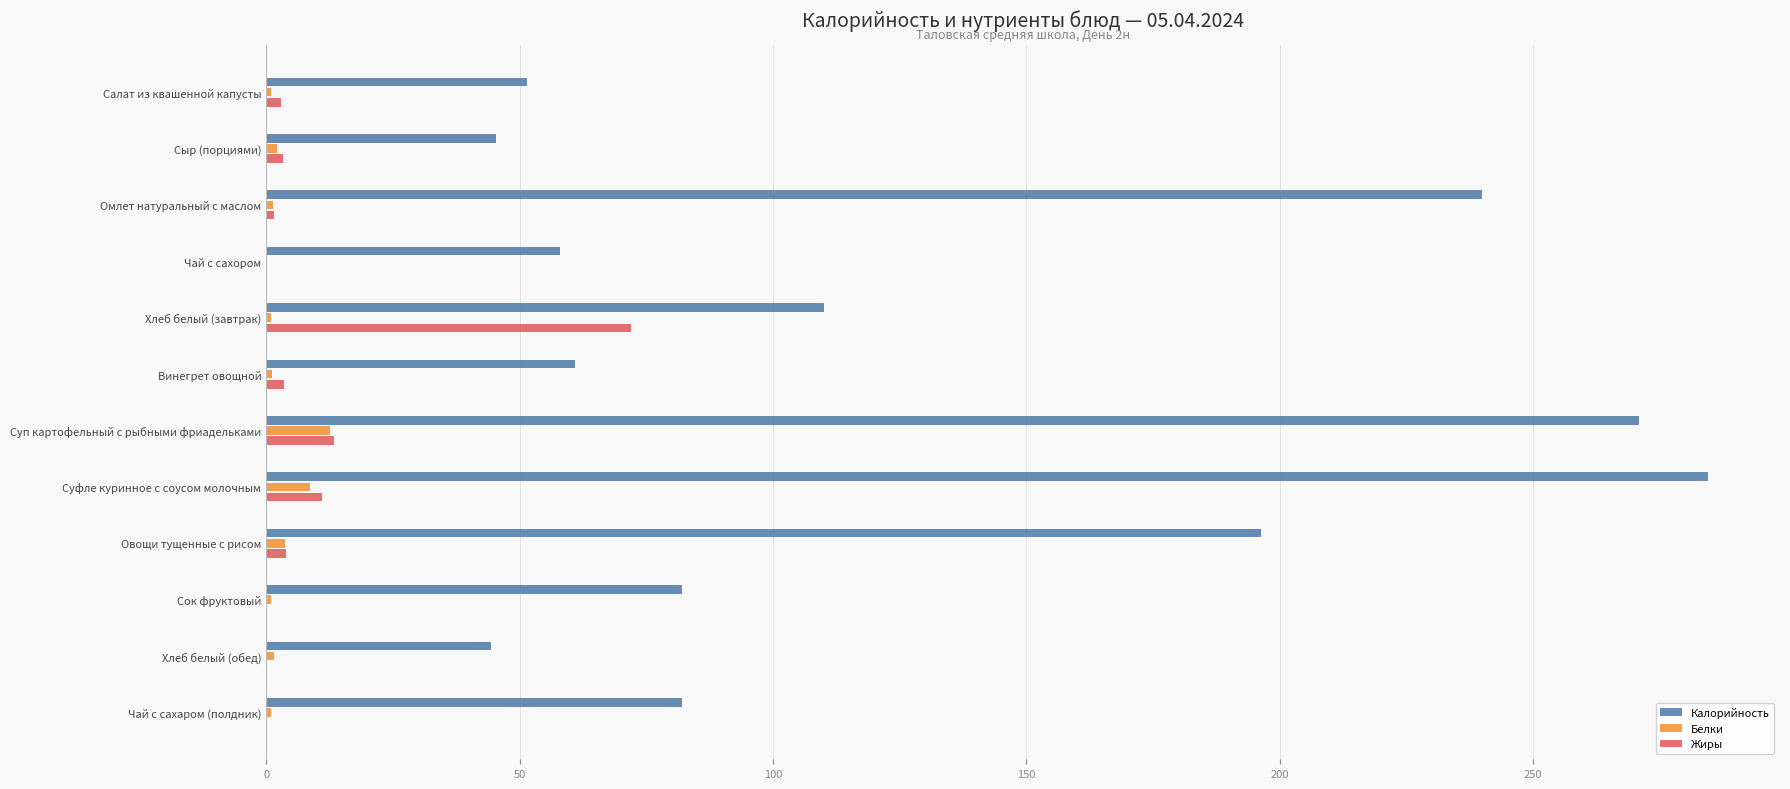

Is the value of Белки at Чай с сахаром (полдник) greater than the value of Калорийность at Суфле куринное с соусом молочным?

No